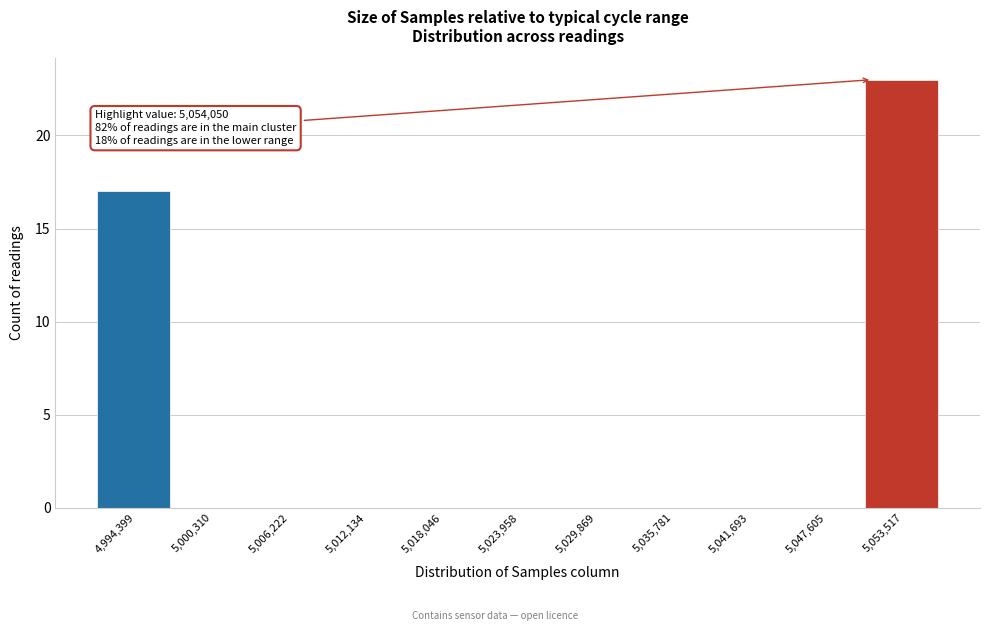

Reading right to left, extract all data points from this chart.

5,053,517=23	5,047,605=0	5,041,693=0	5,035,781=0	5,029,869=0	5,023,958=0	5,018,046=0	5,012,134=0	5,006,222=0	5,000,310=0	4,994,399=17